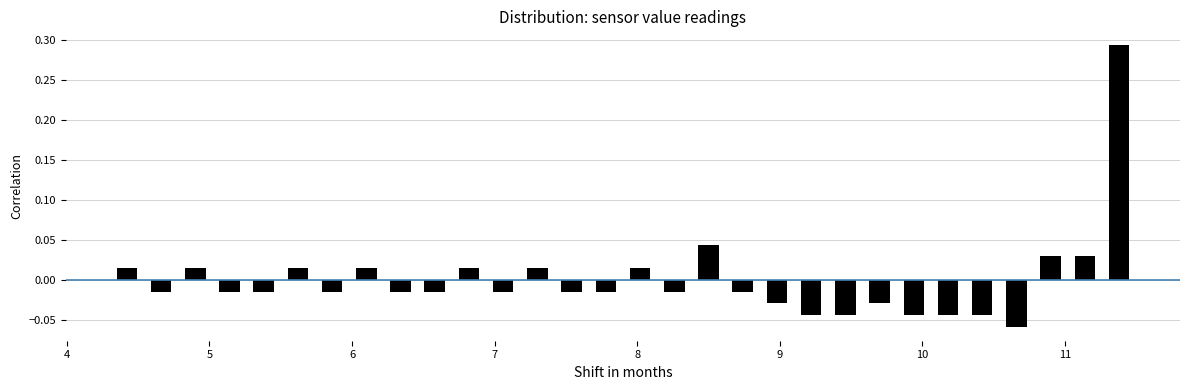

Read against the x-axis, roughly where is the centre of the tallest bar?

11.4